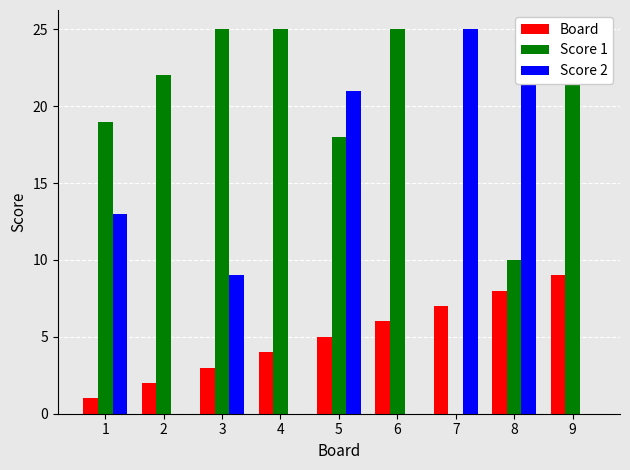

What is the difference between the maximum and minimum values in the Score 2 series?

25